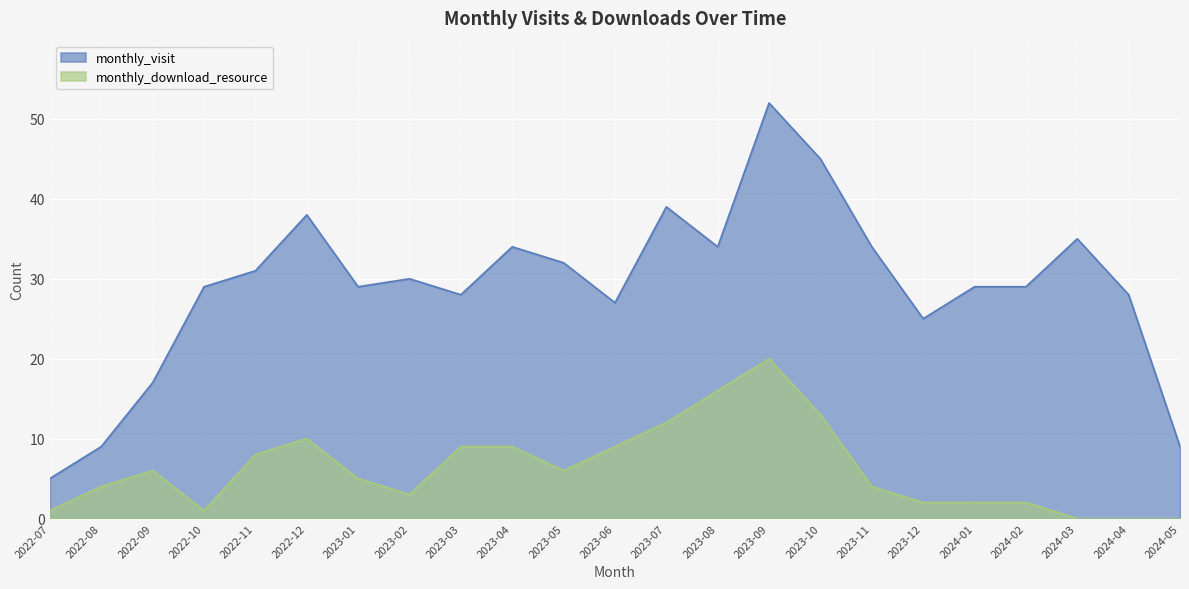

At how many categories does at least one series exceed 38?

3